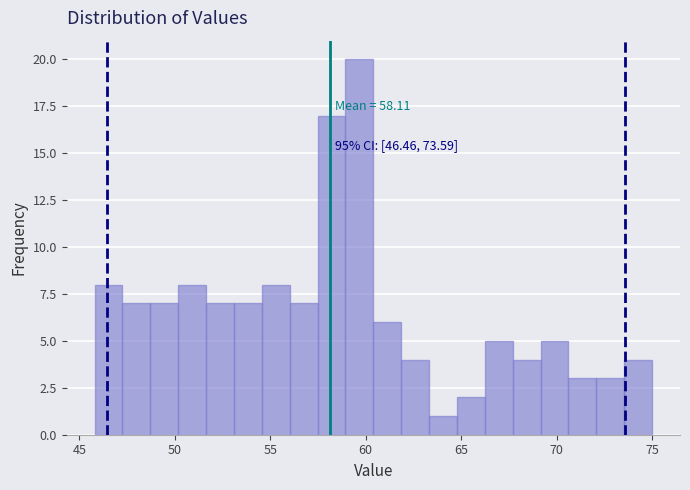

Read against the x-axis, roughly where is the centre of the tallest bar?

59.5